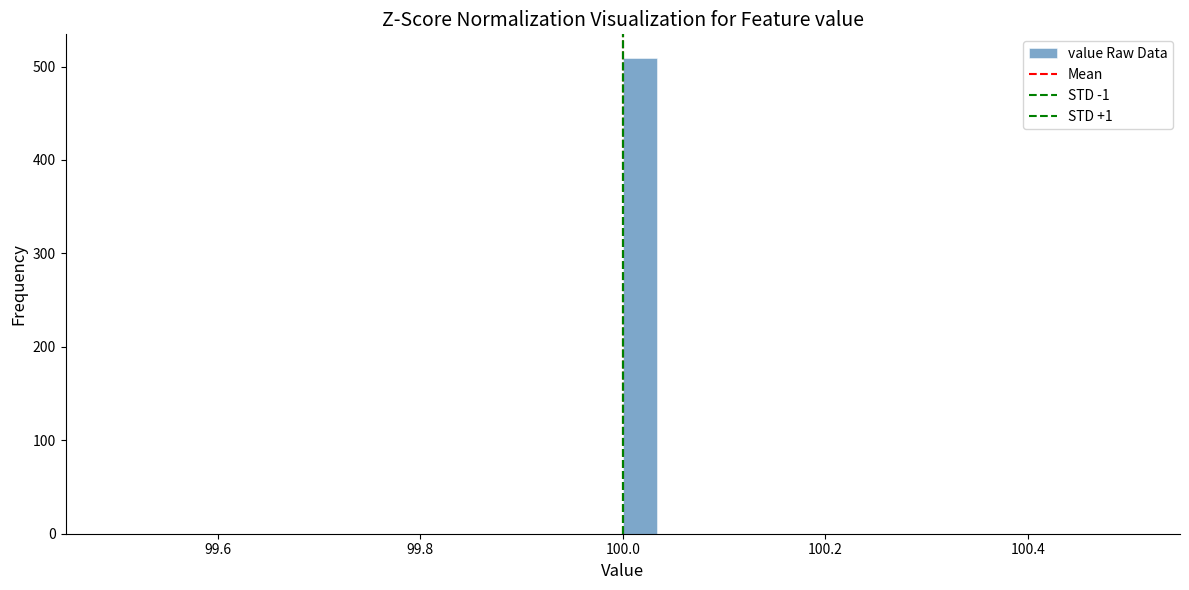

Read against the x-axis, roughly where is the centre of the tallest bar?

100.02